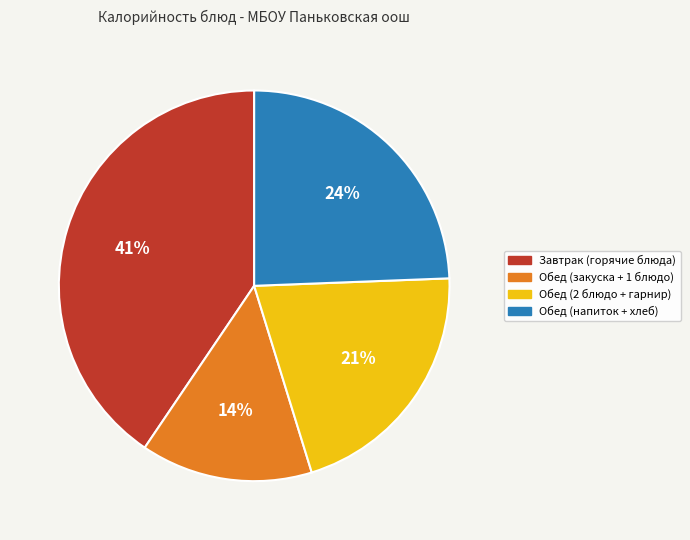

The Завтрак (горячие блюда) slice represents 41% of the pie. True or false?

True